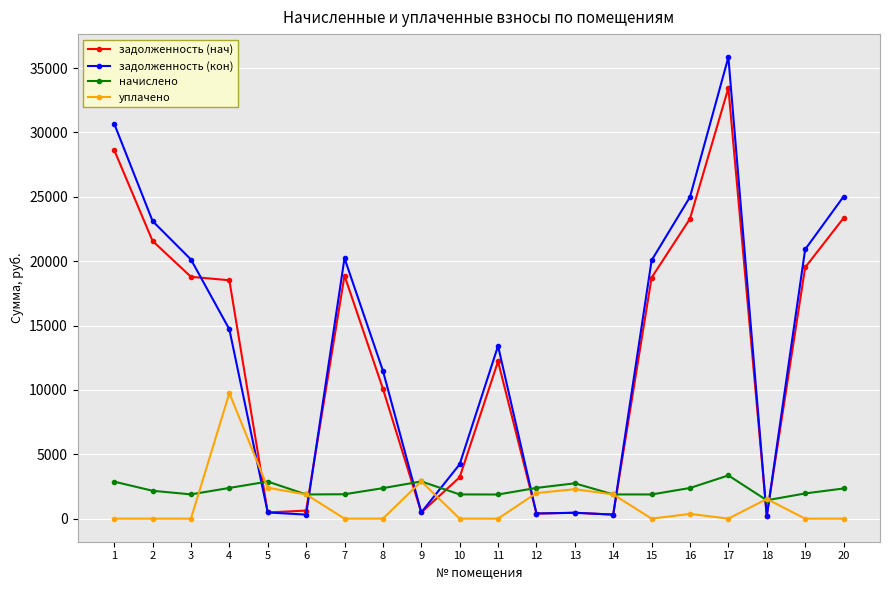

What is the difference between the highest and lowest values at 17?

35848.0